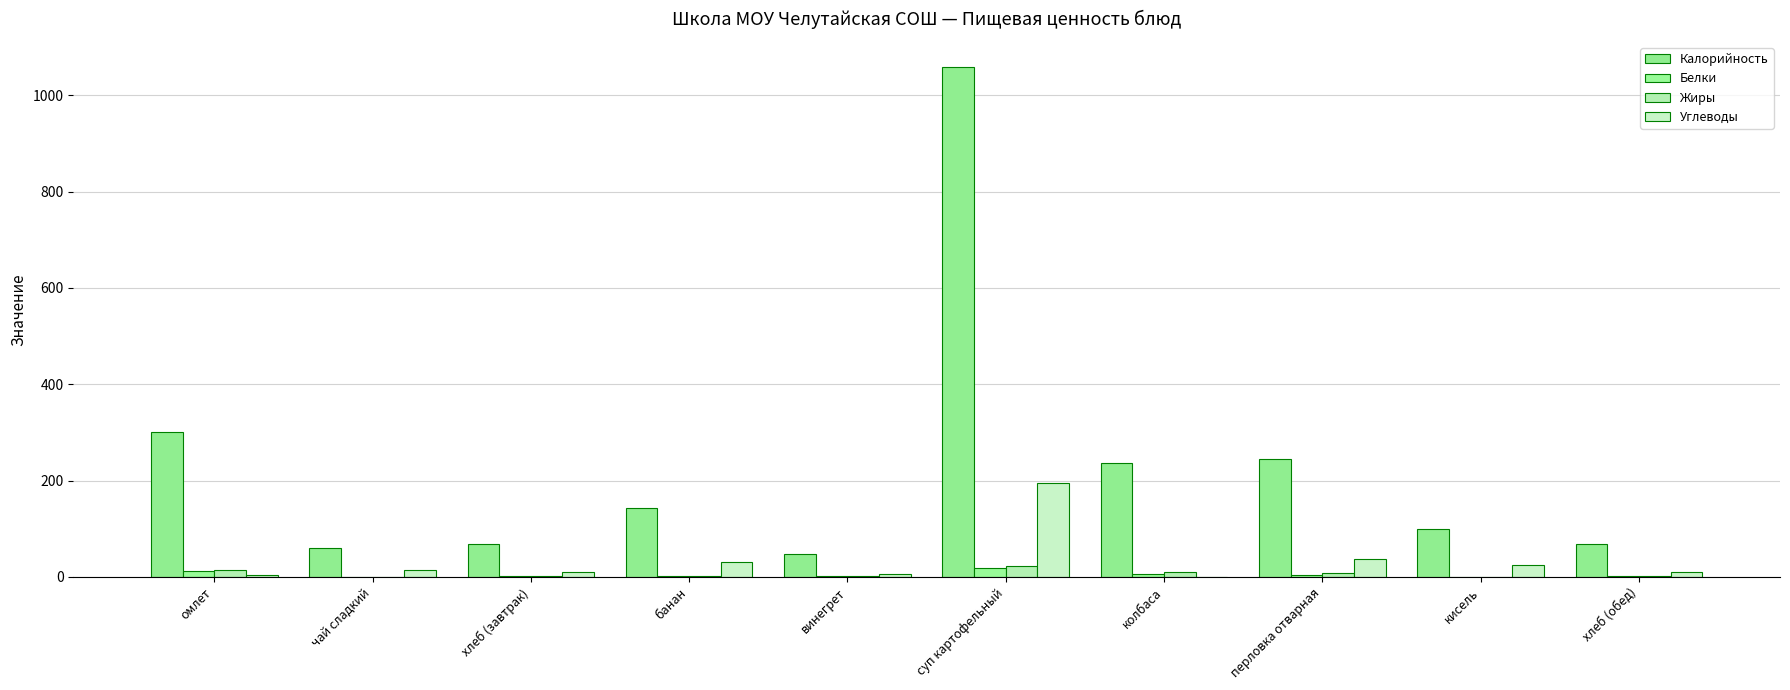

What is the difference between the second highest and minimum values in the Калорийность series?

253.2